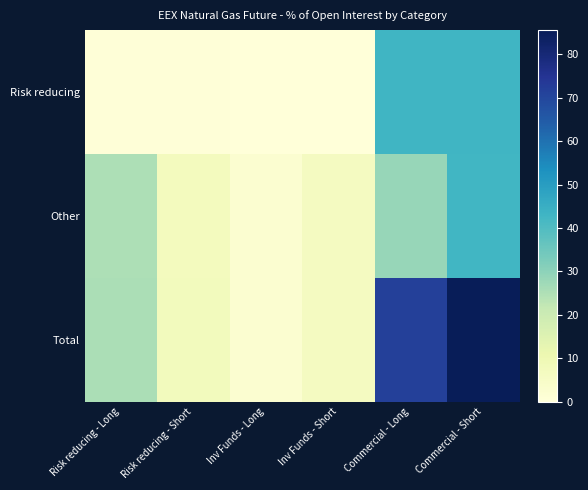

Which series has the largest range (max minus min)?

Total